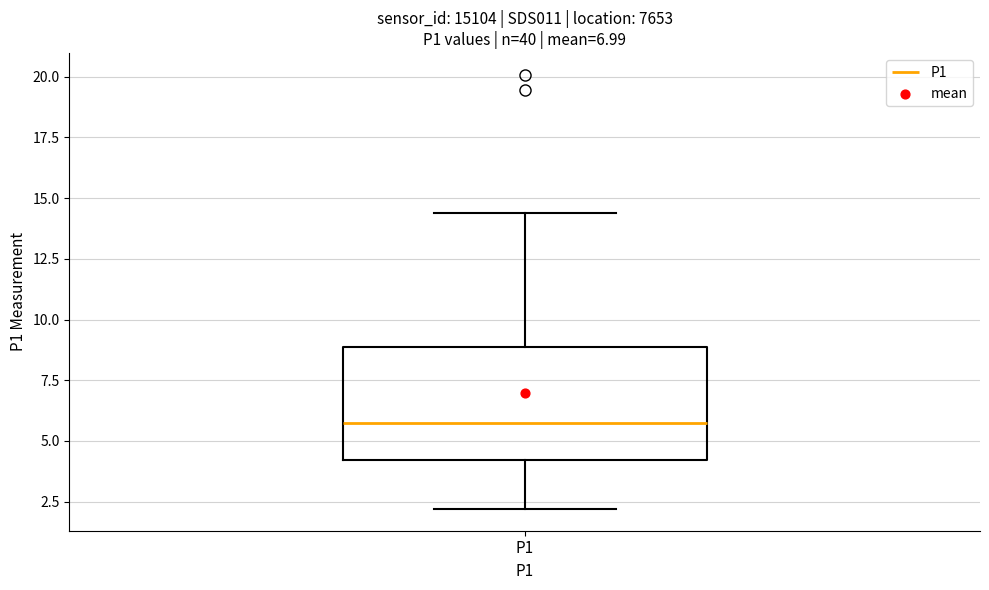

Transcribe this box plot: give where the median line is, the range the box spans, and where the two whiskers end, as read against the y-axis. The values are not printed on the chart, so give them approximately, as read against the axis.

median 5.5, box 4.0 to 9.0, whiskers 2.0 to 14.5